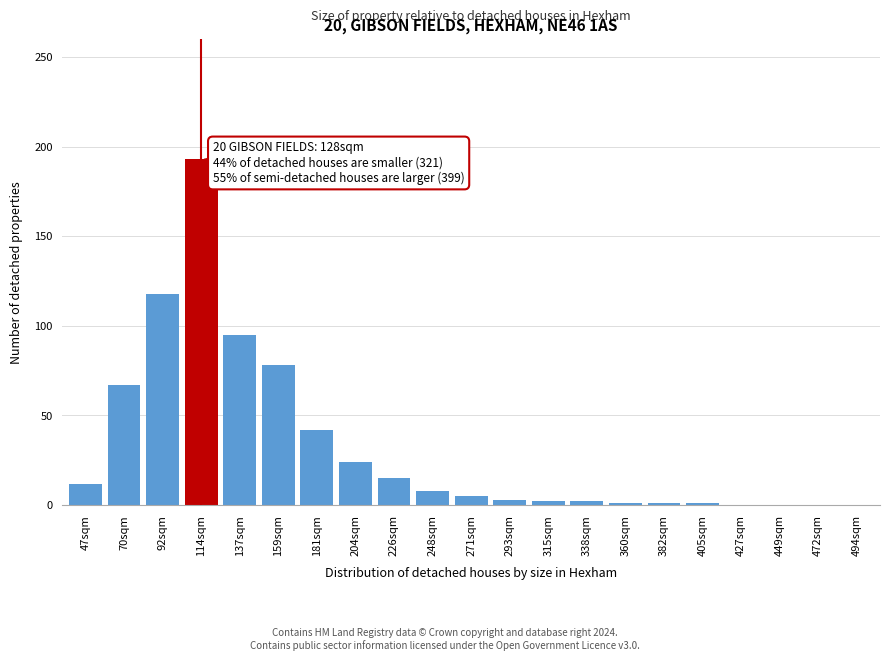

Which label corresponds to the largest value in the chart?

114sqm